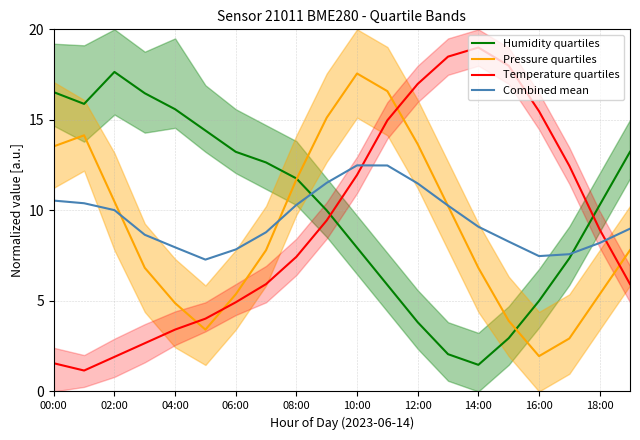

What is the lowest value of the Humidity quartiles series?

1.5